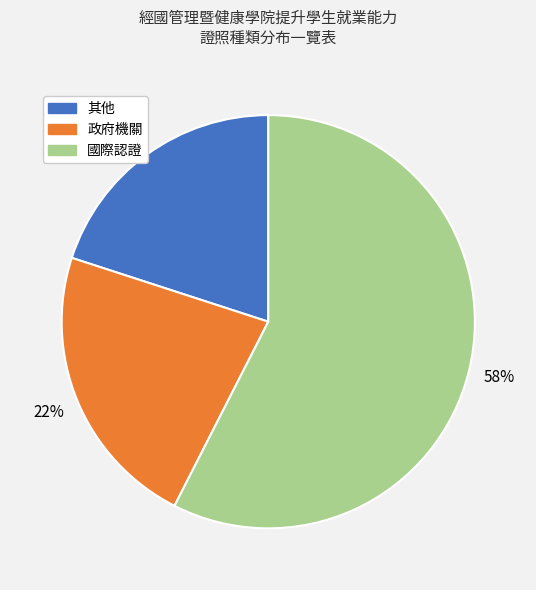

Is the sum of 國際認證 and 其他 greater than half?

Yes